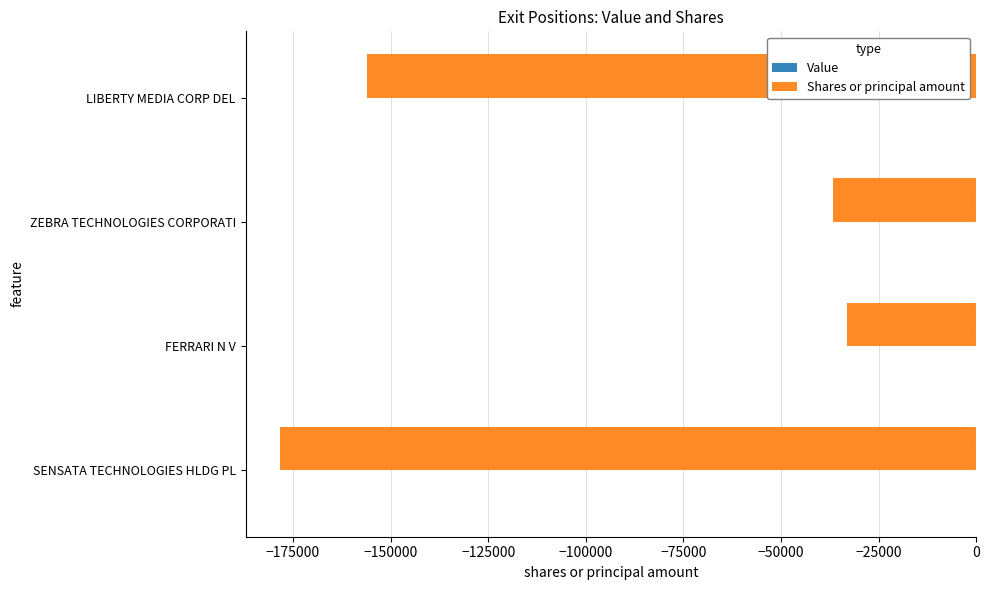

What is the change in value from FERRARI N V to LIBERTY MEDIA CORP DEL?

-123056